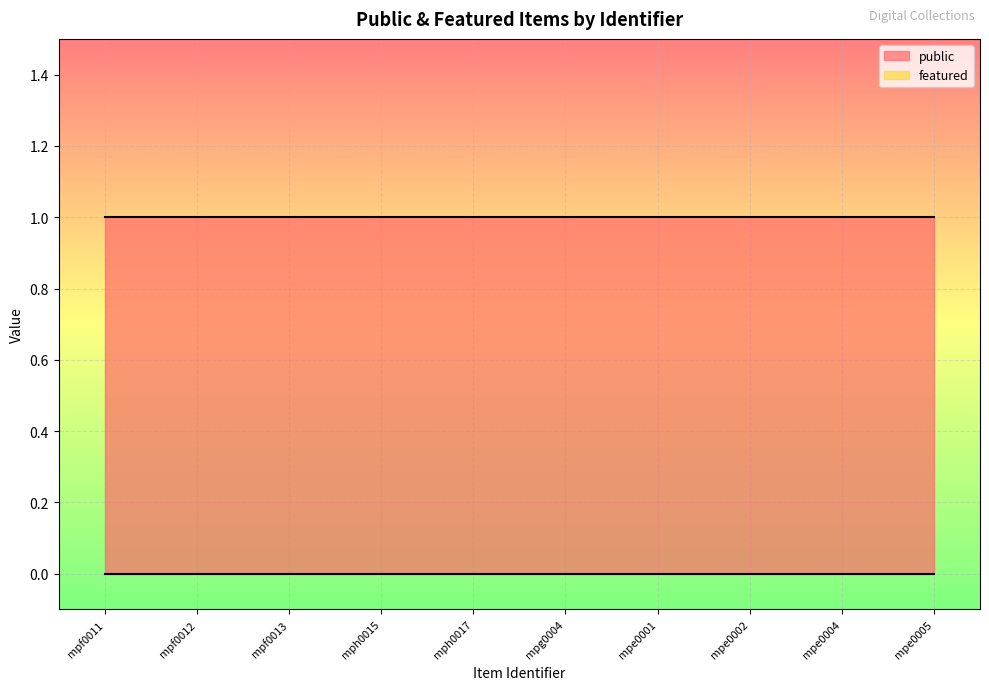

What is the label of the 5th point from the right?

mpg0004